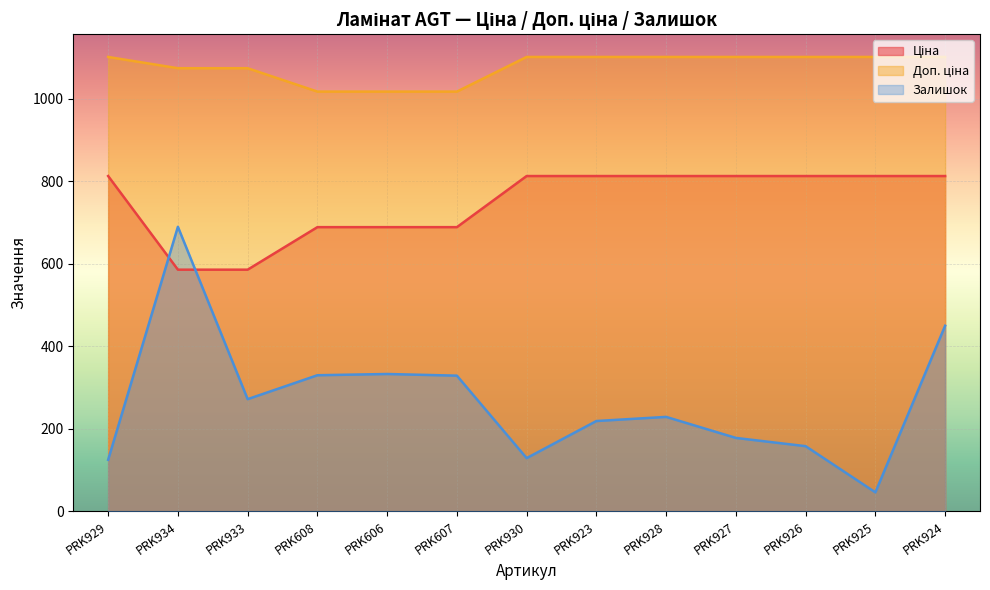

Does the chart display data point markers on the line(s)?

No